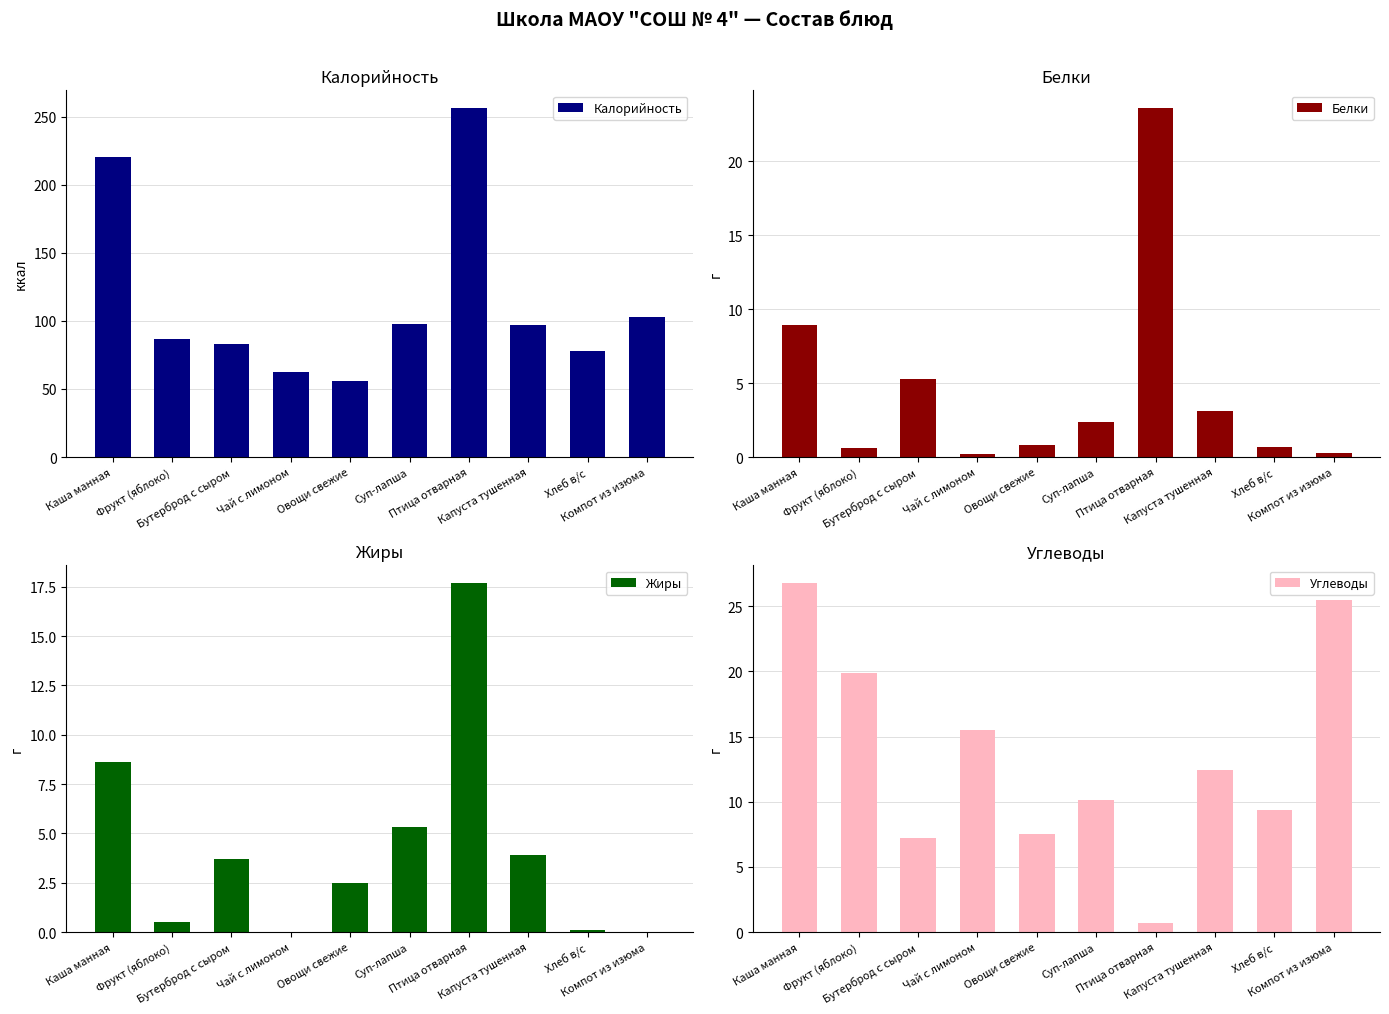

What is the difference between the second highest and second lowest values in the Углеводы series?

18.3